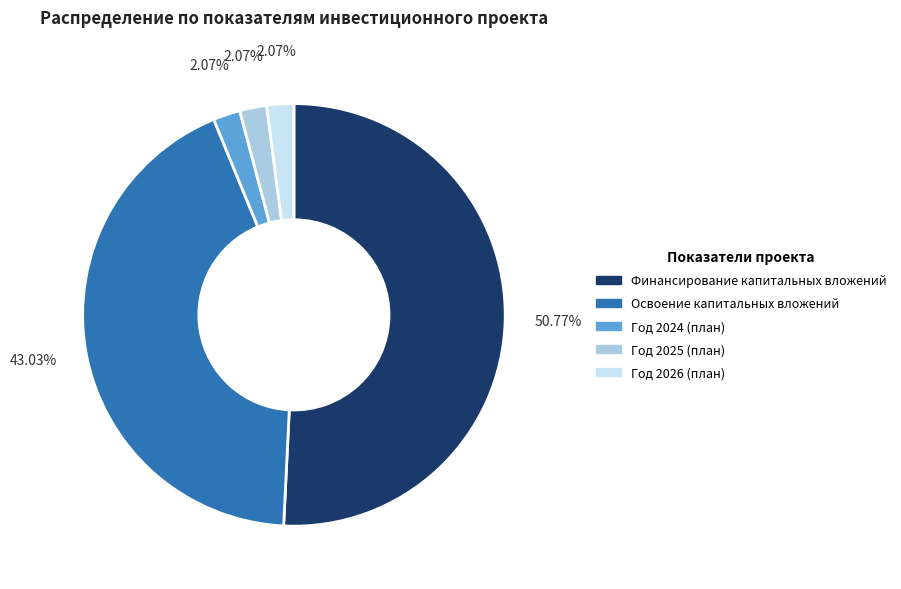

How many slices are in this pie chart?

5